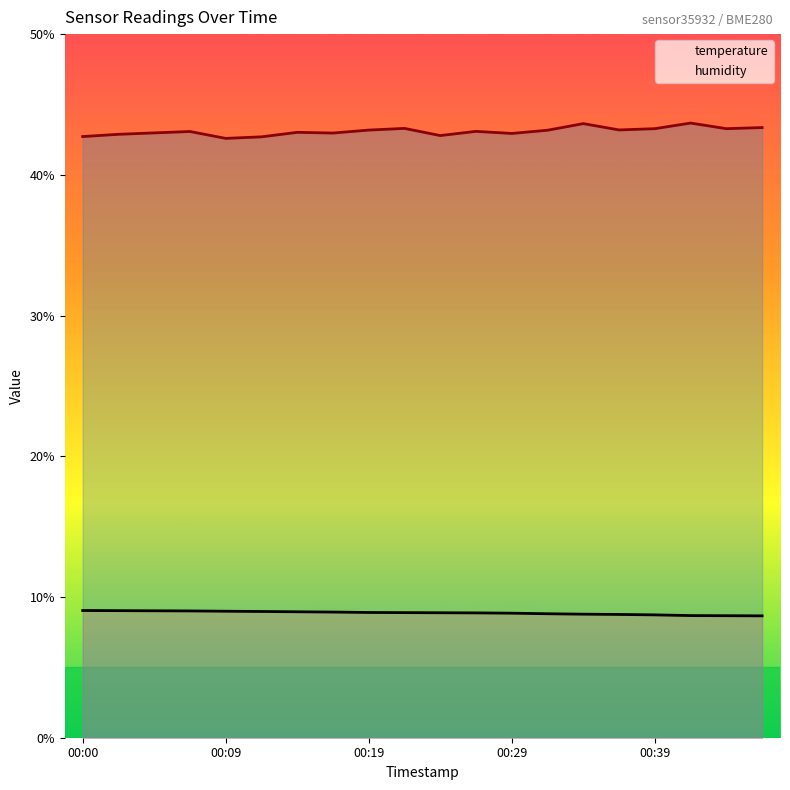

Which series has the largest total across all categories?

humidity